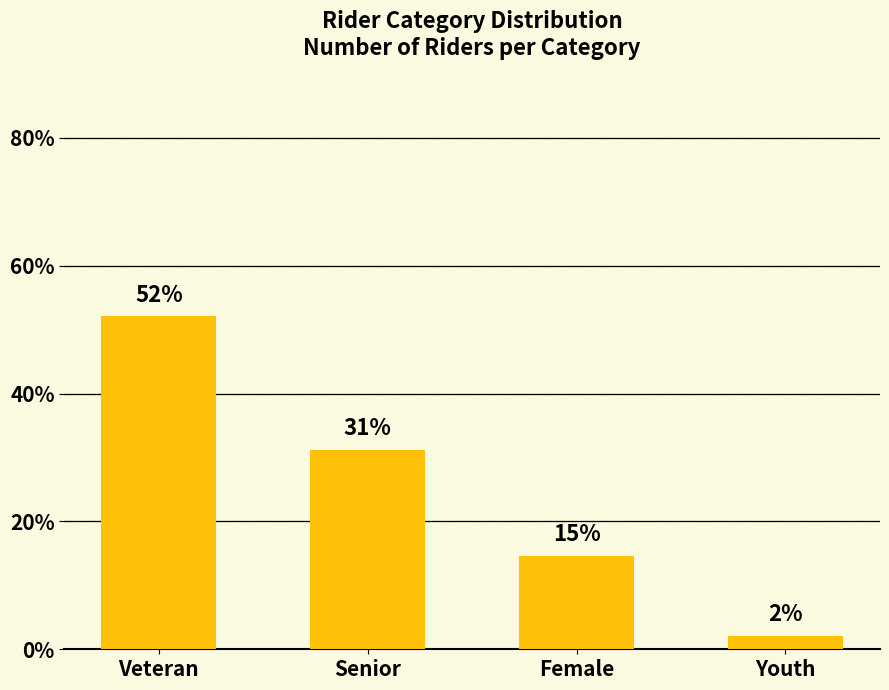

Reading left to right, list all the values displayed in this chart.

Veteran=52.1	Senior=31.2	Female=14.6	Youth=2.1